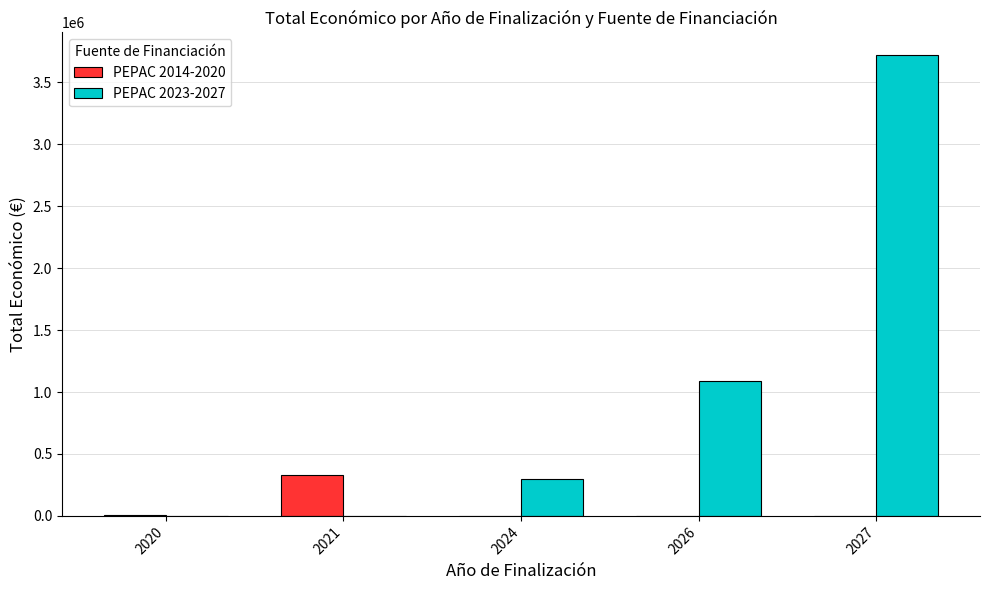

What is the average value of the PEPAC 2023-2027 series?

1020792.3